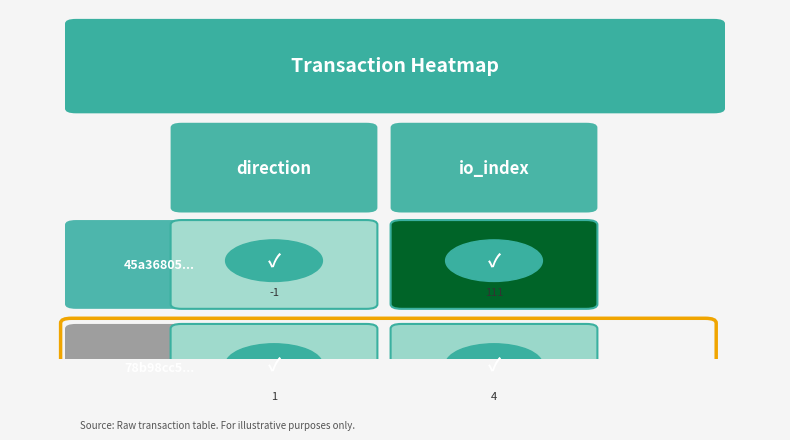

What is the maximum value for 78b98cc5f71037cb70b8dbd5cc748b0a7c55f73…?

4